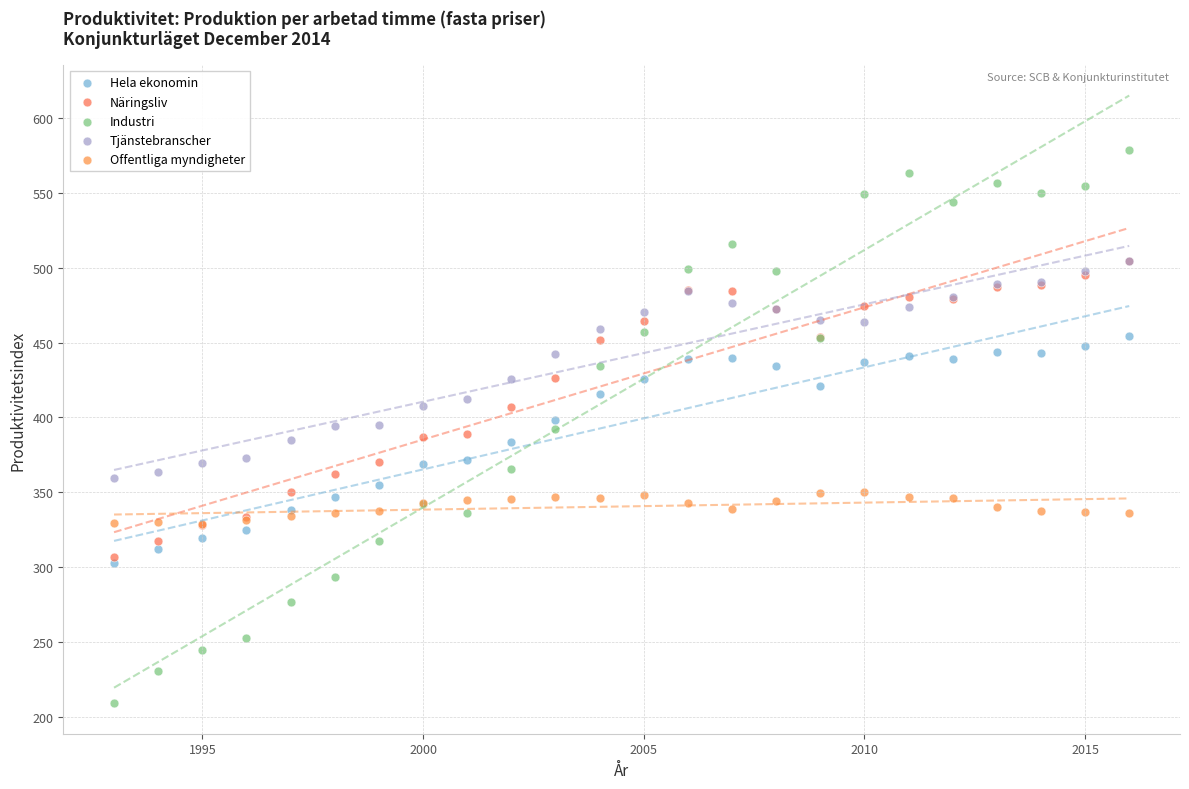

What are all the series names shown in the legend?

Hela ekonomin, Näringsliv, Industri, Tjänstebranscher, Offentliga myndigheter